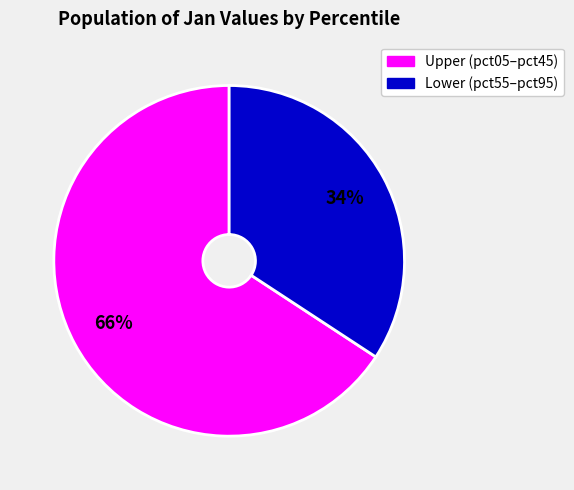

To the nearest percent, what is the average slice percentage?

50%